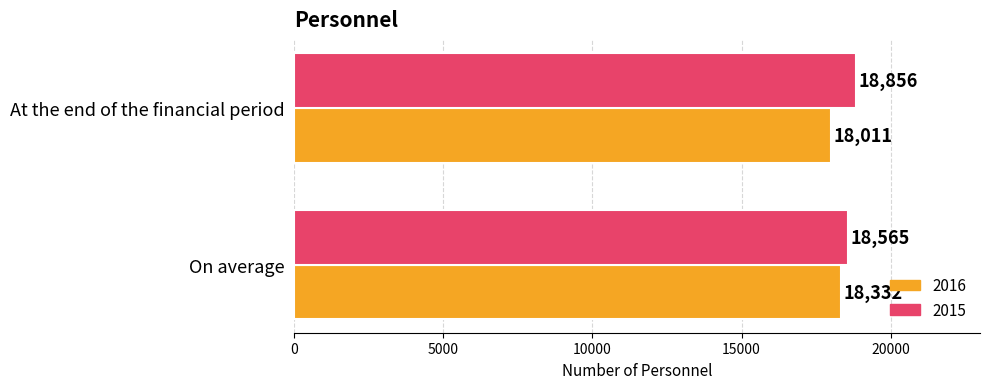

Rank the categories by 2016 value from lowest to highest.

At the end of the financial period, On average